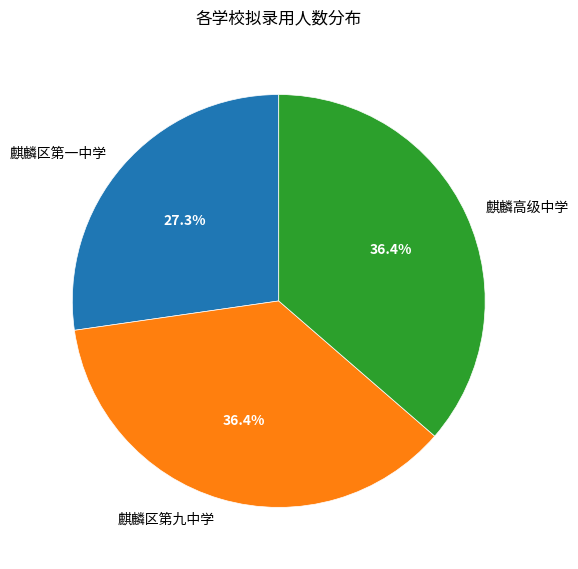

True or false: 麒麟区第一中学 accounts for 27% of the total.

True